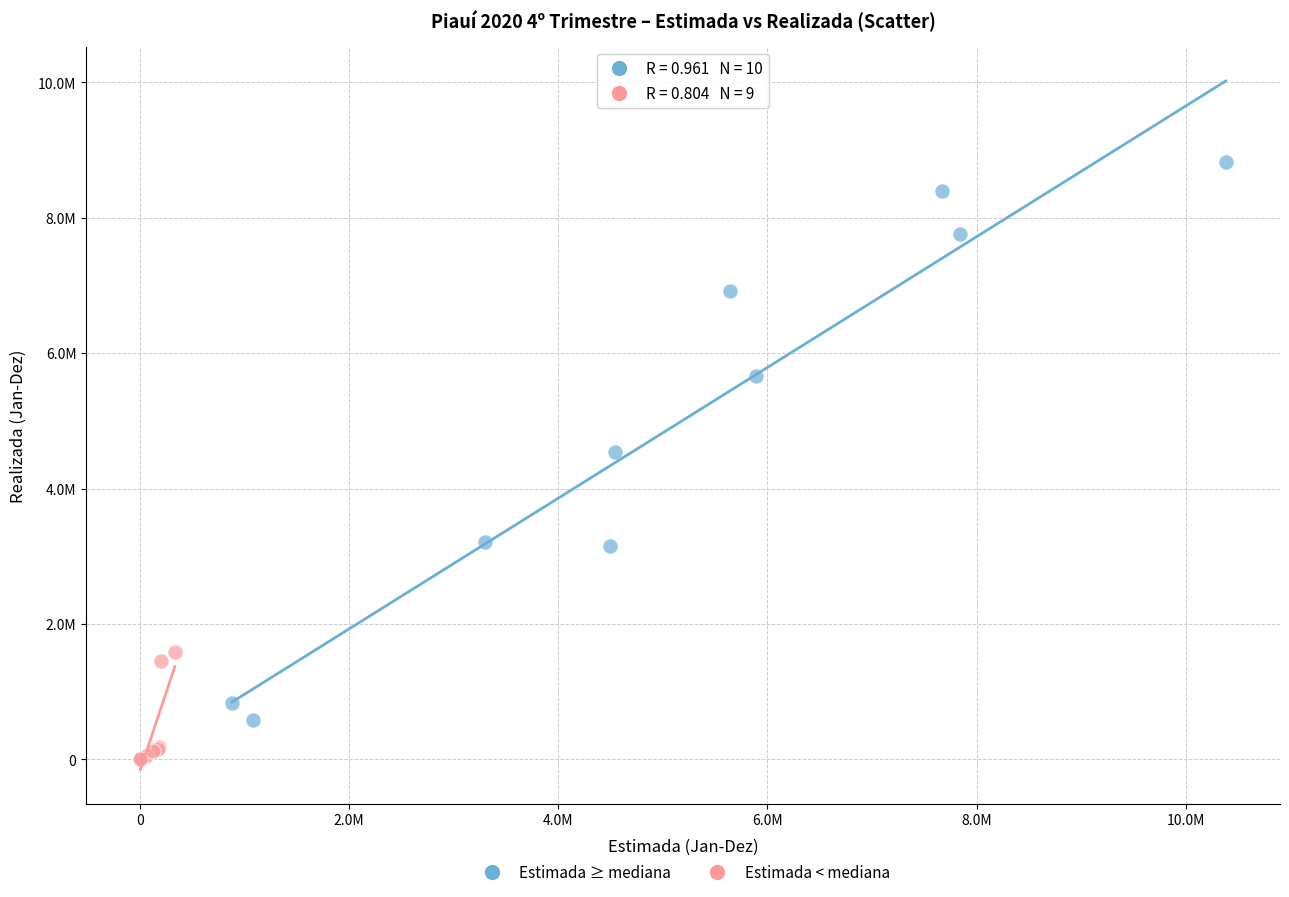

What are all the series names shown in the legend?

Estimada ≥ mediana, Estimada < mediana